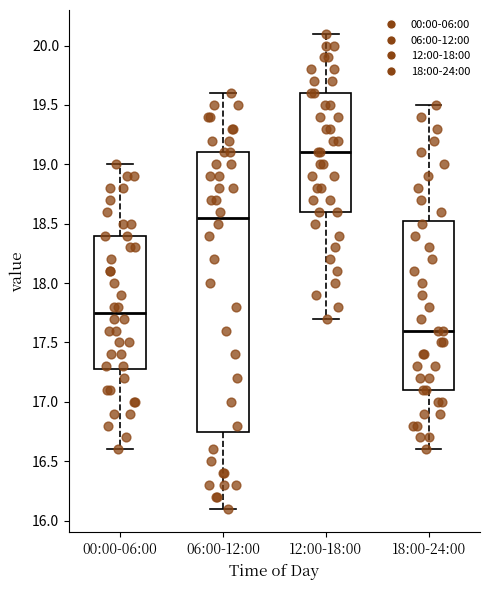

Reading left to right, read every box against the y-axis: the position of its median line, the range the box covers, and the ends of its whiskers. The values are not printed on the chart, so give them approximately, as read against the axis.

00:00-06:00: median 17.75, box 17.30 to 18.40, whiskers 16.60 to 19.00
06:00-12:00: median 18.55, box 16.75 to 19.10, whiskers 16.10 to 19.60
12:00-18:00: median 19.10, box 18.60 to 19.60, whiskers 17.70 to 20.10
18:00-24:00: median 17.60, box 17.10 to 18.55, whiskers 16.60 to 19.50